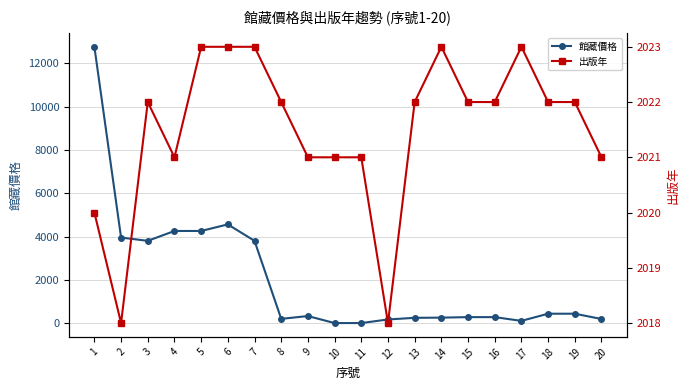

Reading right to left, transcribe all the data shown in this chart.

館藏價格: 187	432	432	101	274	274	251	242	166	0	0	324	194	3800	4560	4256	4256	3800	3952	12768
出版年: 2021	2022	2022	2023	2022	2022	2023	2022	2018	2021	2021	2021	2022	2023	2023	2023	2021	2022	2018	2020